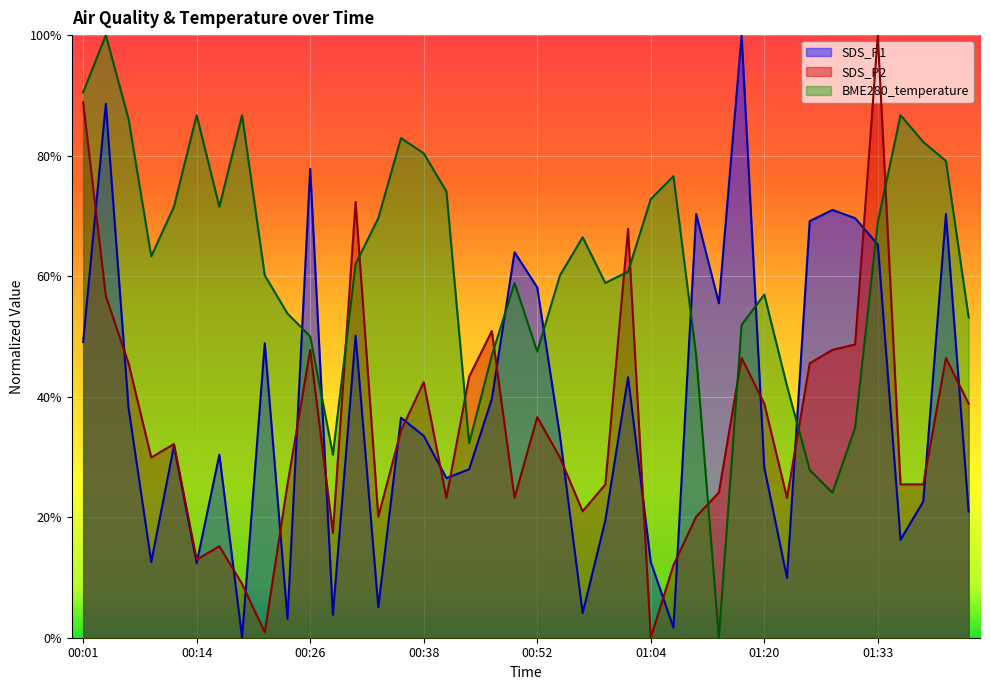

What are all the series names shown in the legend?

SDS_P1, SDS_P2, BME280_temperature